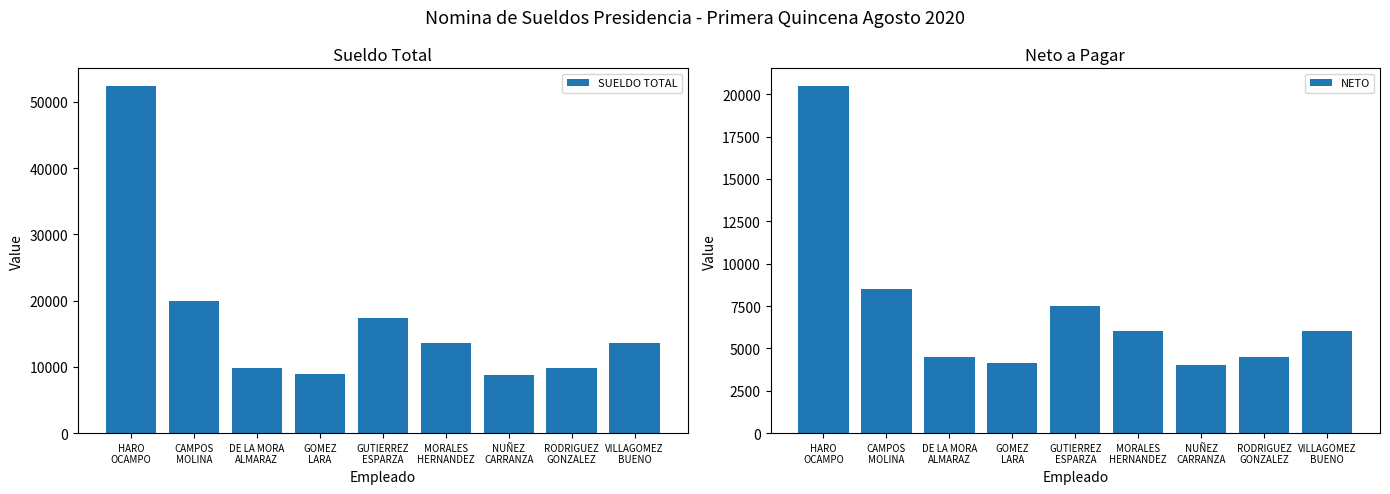

Which series has the widest spread of values?

SUELDO TOTAL